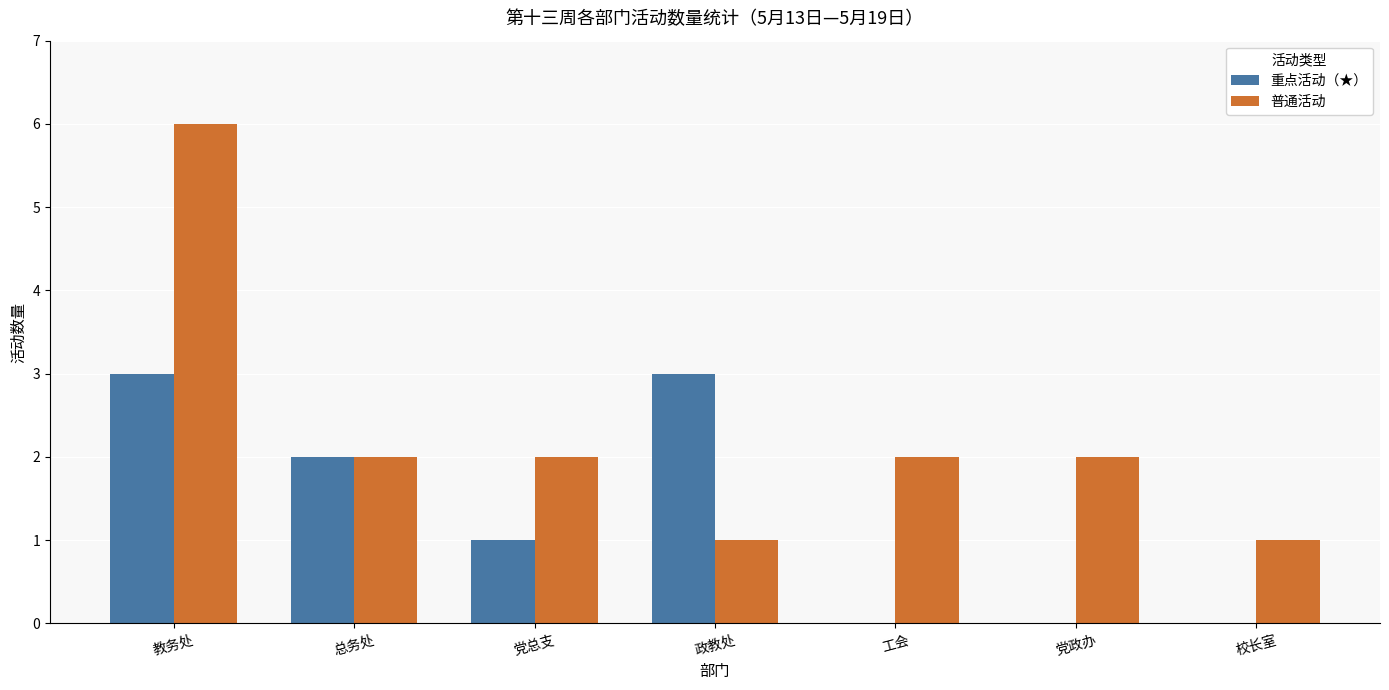

Count the number of categories in the chart.

7